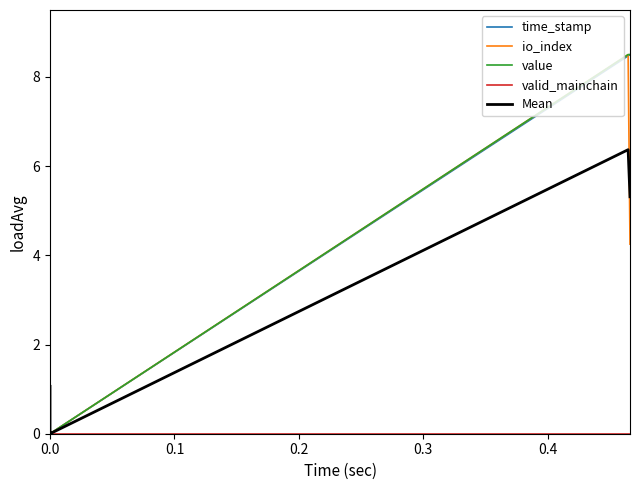

True or false: Mean and valid_mainchain cross at least once.

False